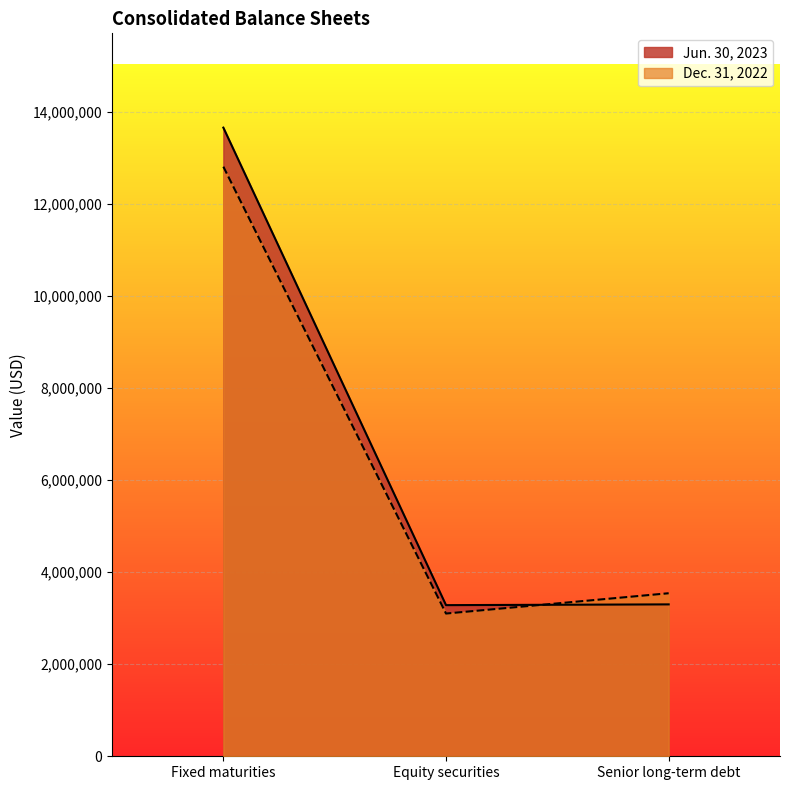

List the series in order of their overall mean, lowest first.

Dec. 31, 2022, Jun. 30, 2023